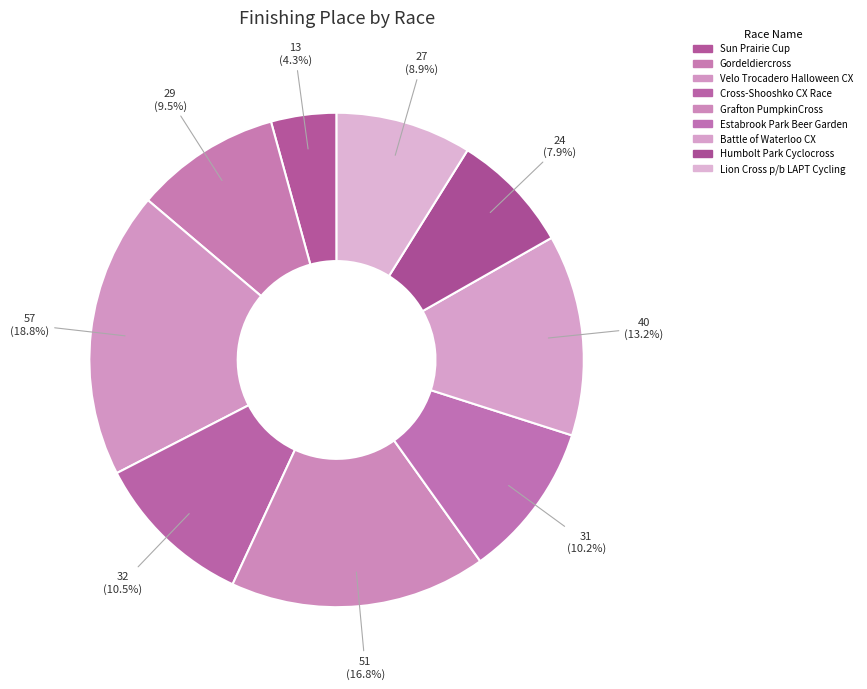

To the nearest percent, what is the average slice percentage?

11%